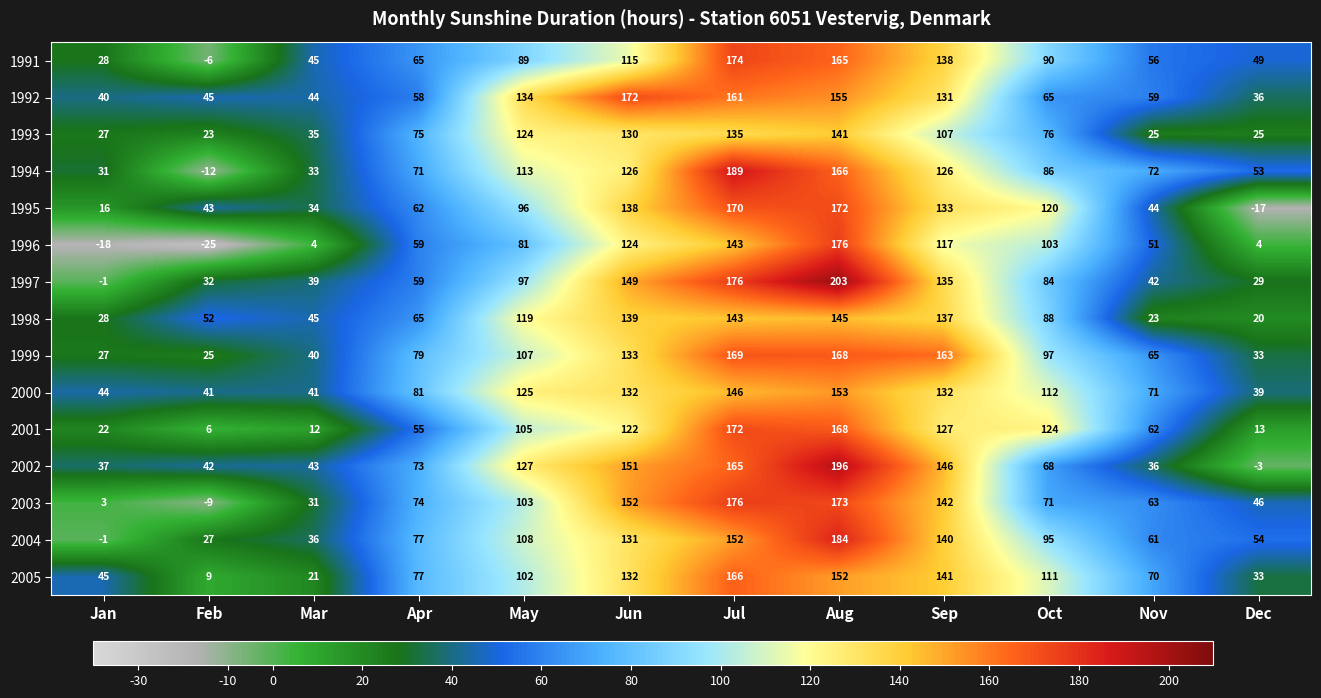

Count the number of categories in the chart.

12